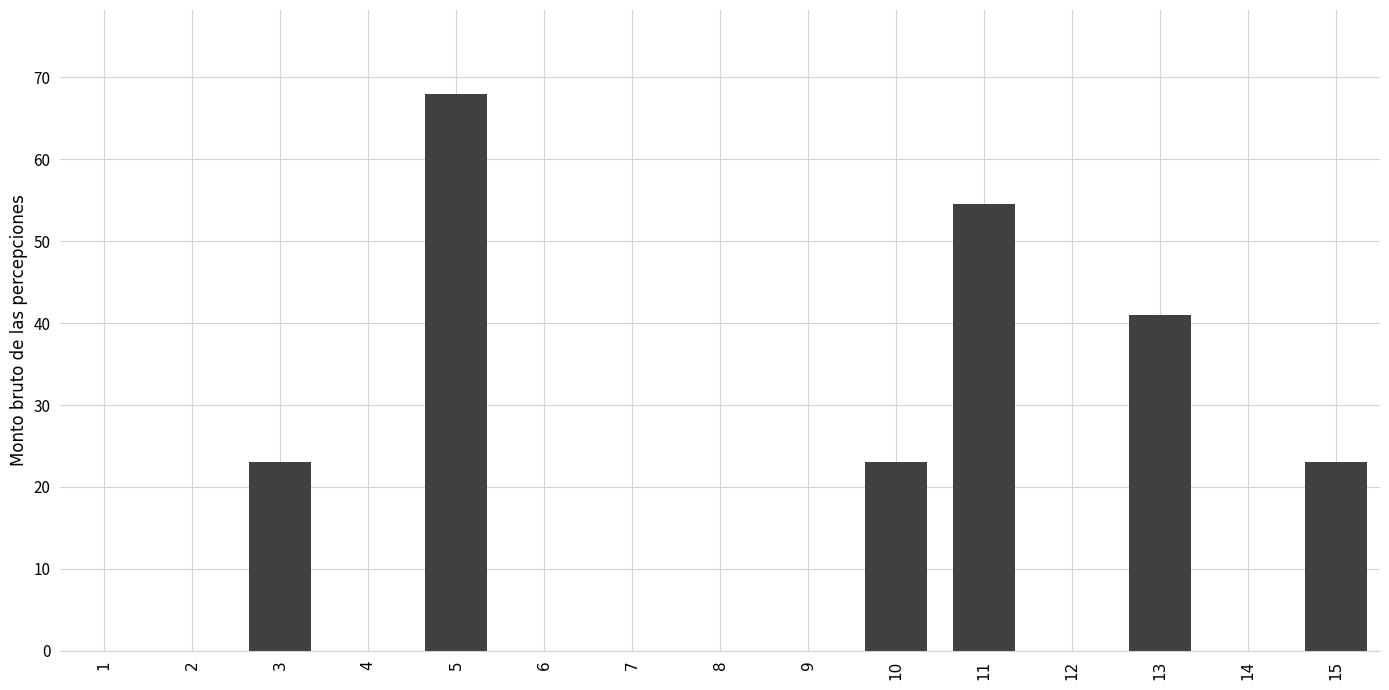

The chart shows a value of 0.0 at 6. True or false?

True